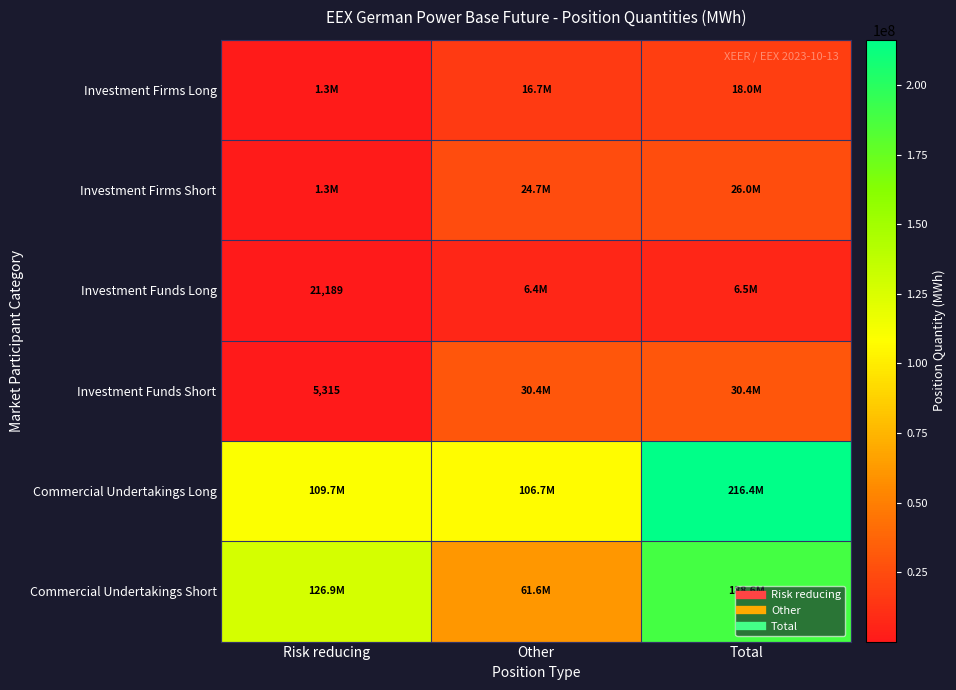

What value does the Investment Funds Long series have at Total?

6462167.5